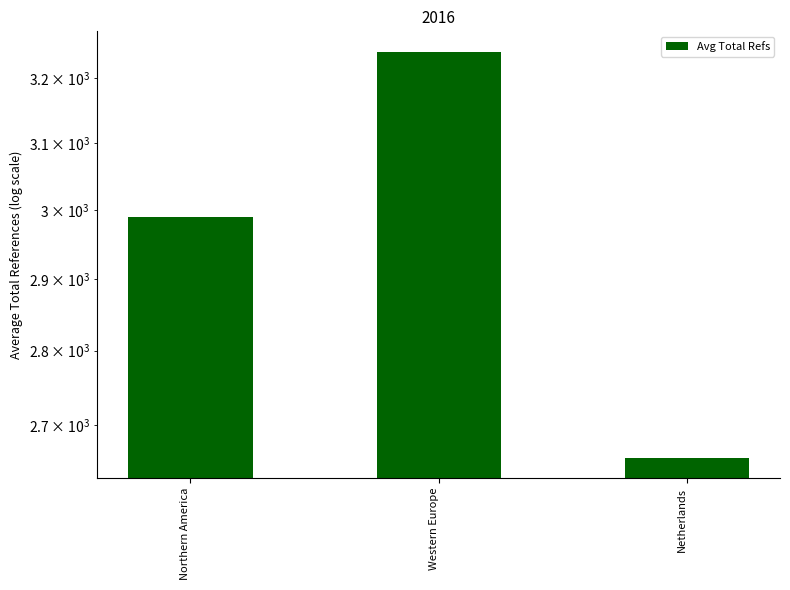

What is the label of the 1st bar from the right?

Netherlands